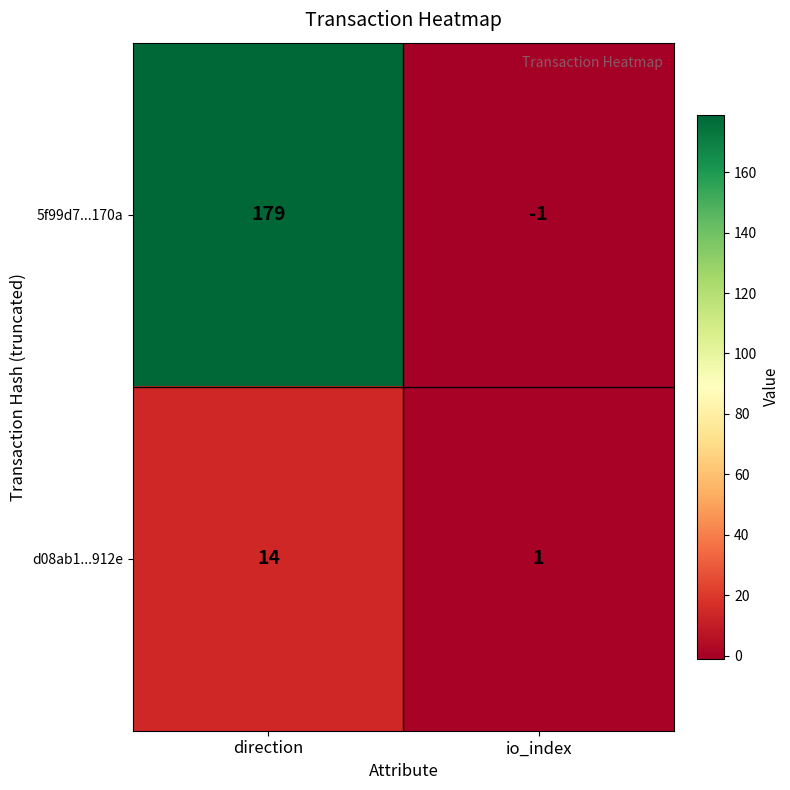

What is the sum of all d08ab1...912e values?

15